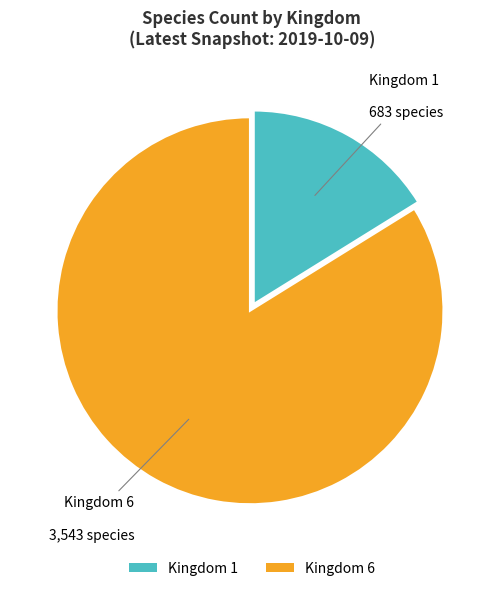

Which slice is the smallest?

Kingdom 1